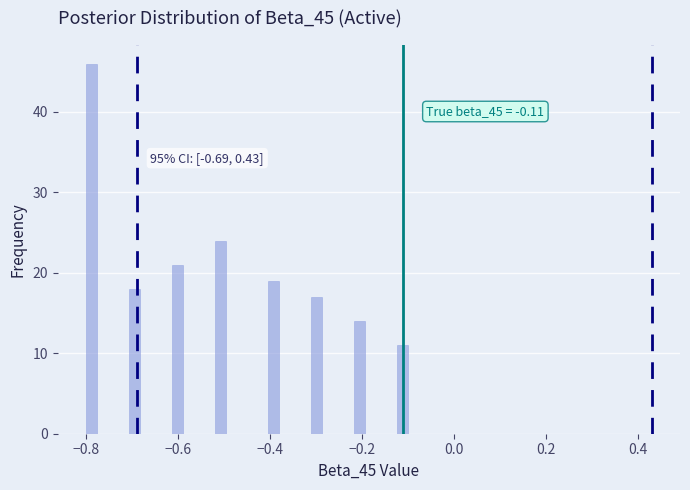

Read against the x-axis, roughly where is the centre of the tallest bar?

-0.78